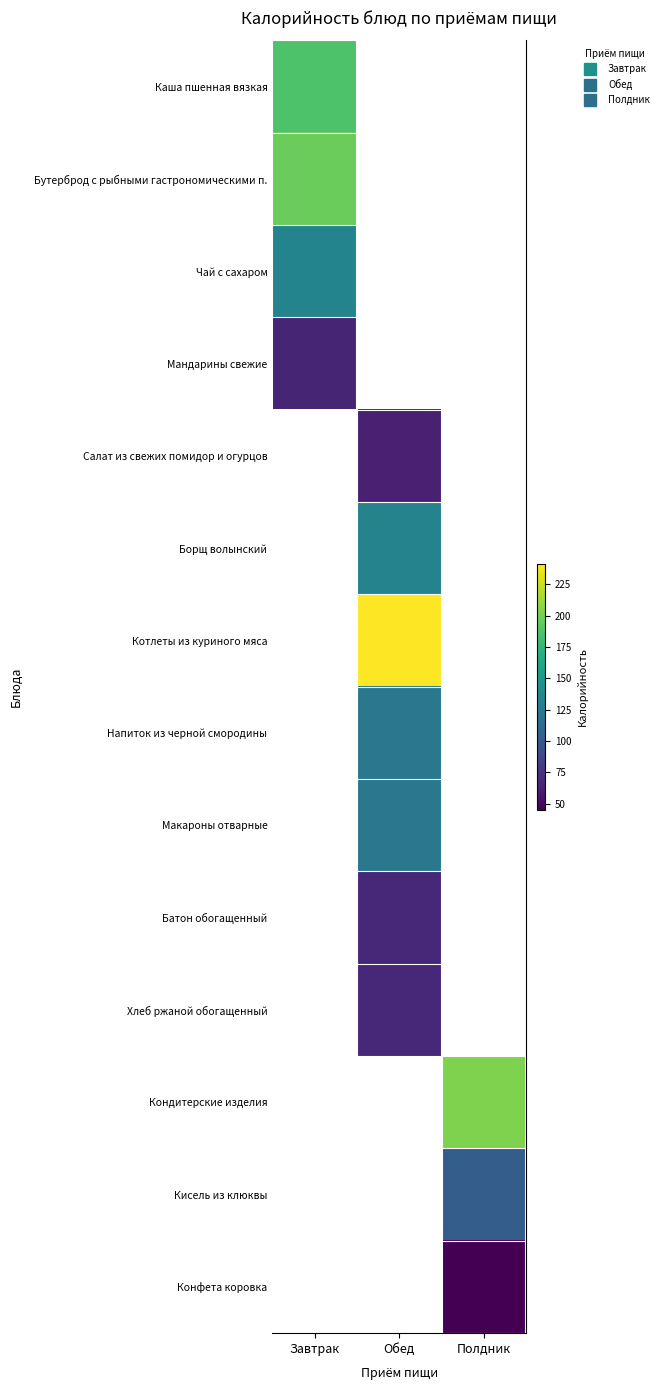

Which category has the highest value in the Каша пшенная вязкая series?

Завтрак